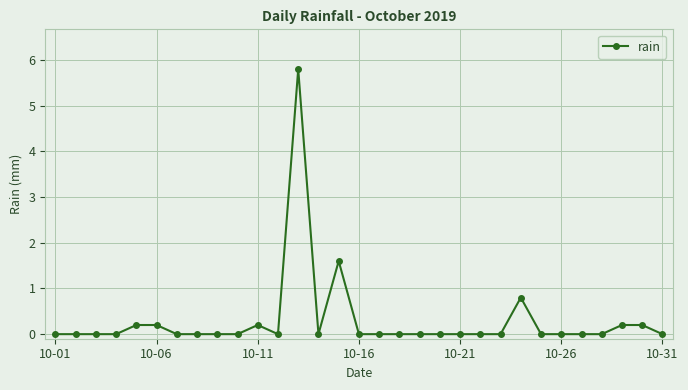

True or false: the data has more than 0 interior local peaks.

True